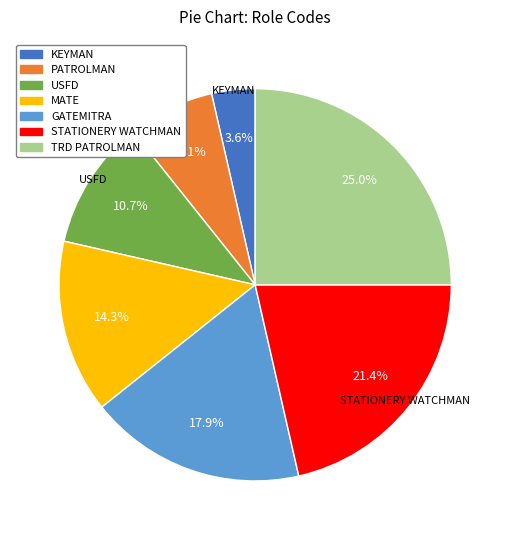

How much of the chart is everything except KEYMAN?

96.4%